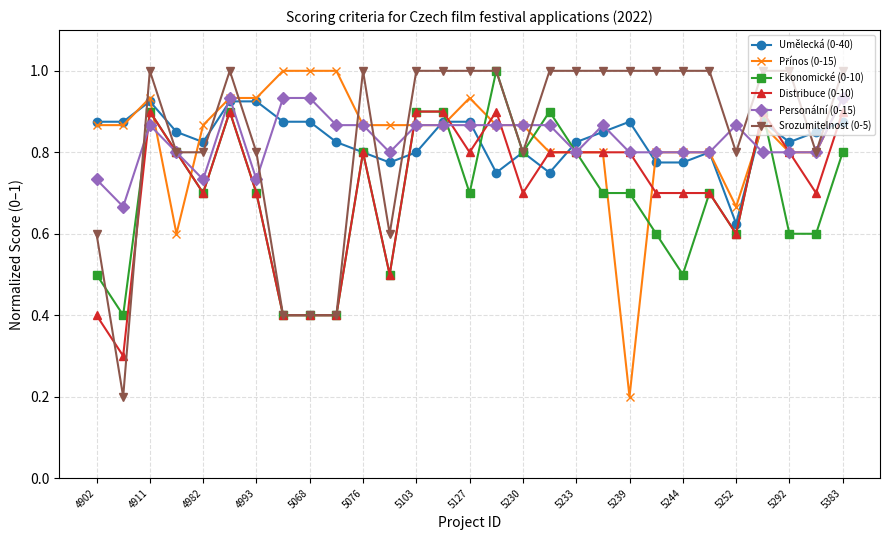

At how many categories does at least one series exceed 0?

29